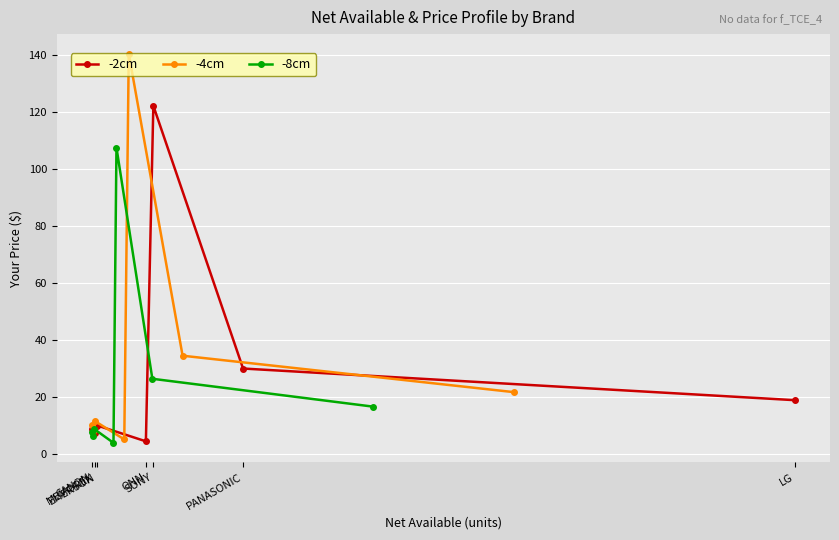

Between CANON and SONY, which is larger?

SONY